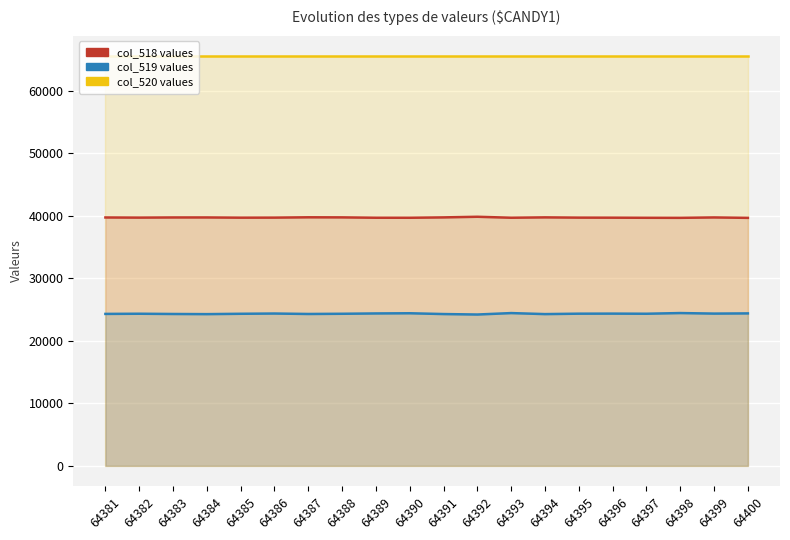

Rank the categories by col_519 values value from lowest to highest.

64392, 64384, 64394, 64391, 64383, 64387, 64381, 64385, 64388, 64397, 64382, 64395, 64396, 64399, 64386, 64389, 64400, 64390, 64393, 64398